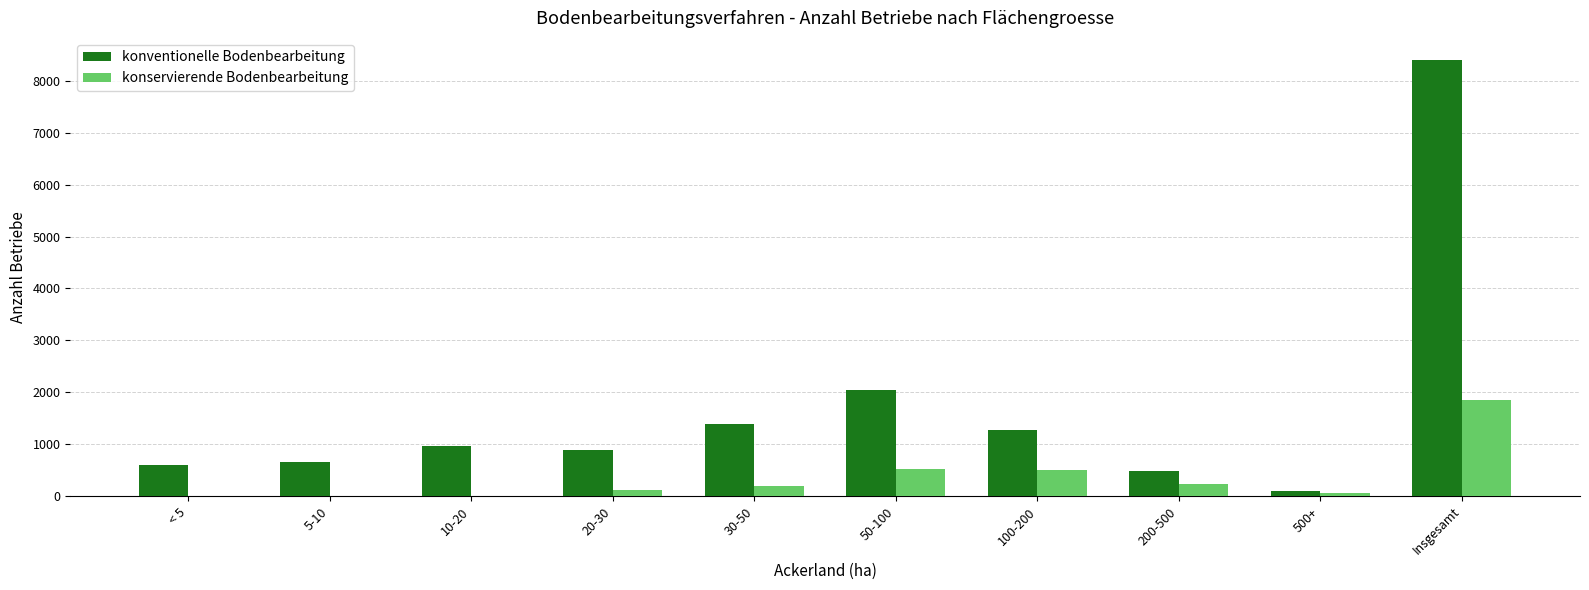

What is the total value across all series at Insgesamt?

10270